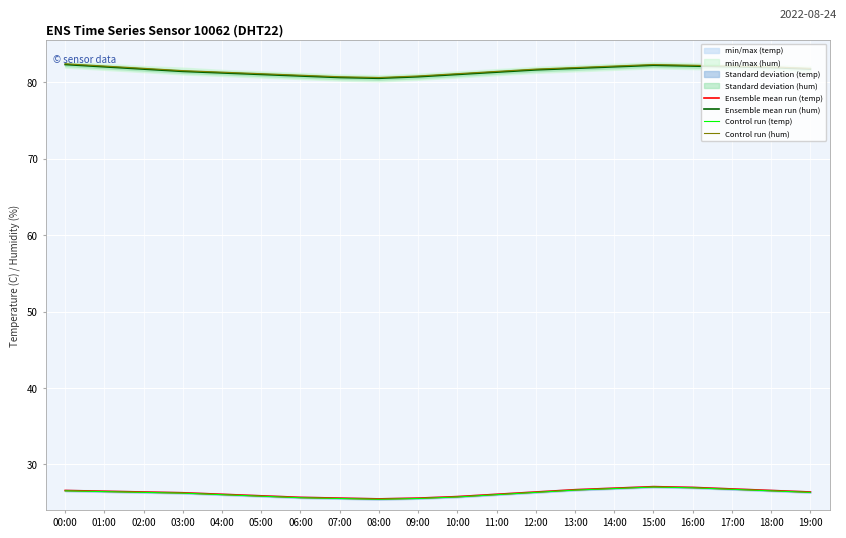

True or false: Control run (hum) and Ensemble mean run (hum) intersect in this chart.

False